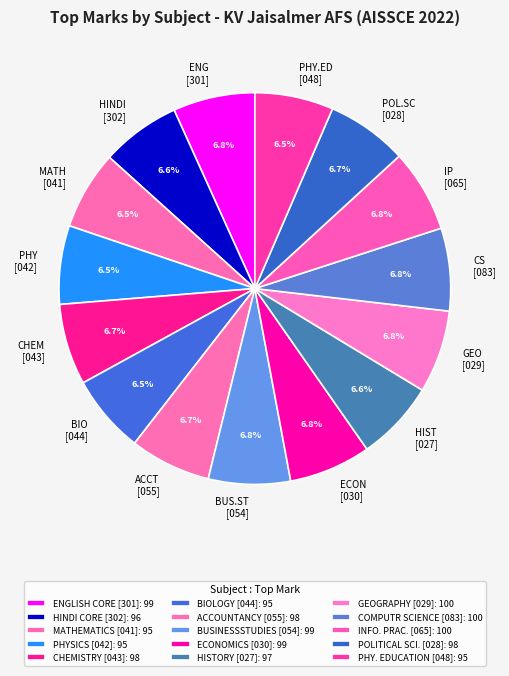

What portion of the pie excludes MATH [041]?

93.5%